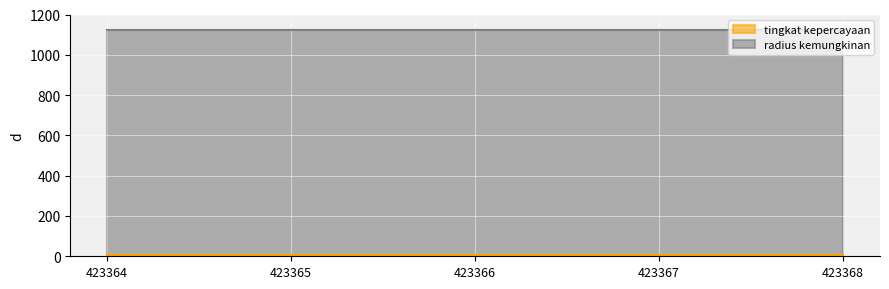

True or false: tingkat kepercayaan and radius kemungkinan cross at least once.

False